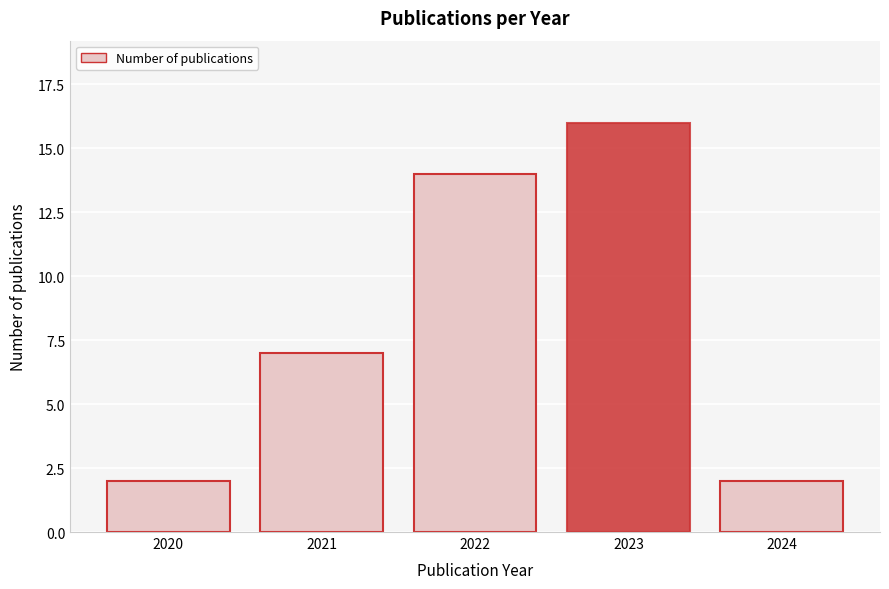

Reading left to right, extract all data points from this chart.

2	7	14	16	2